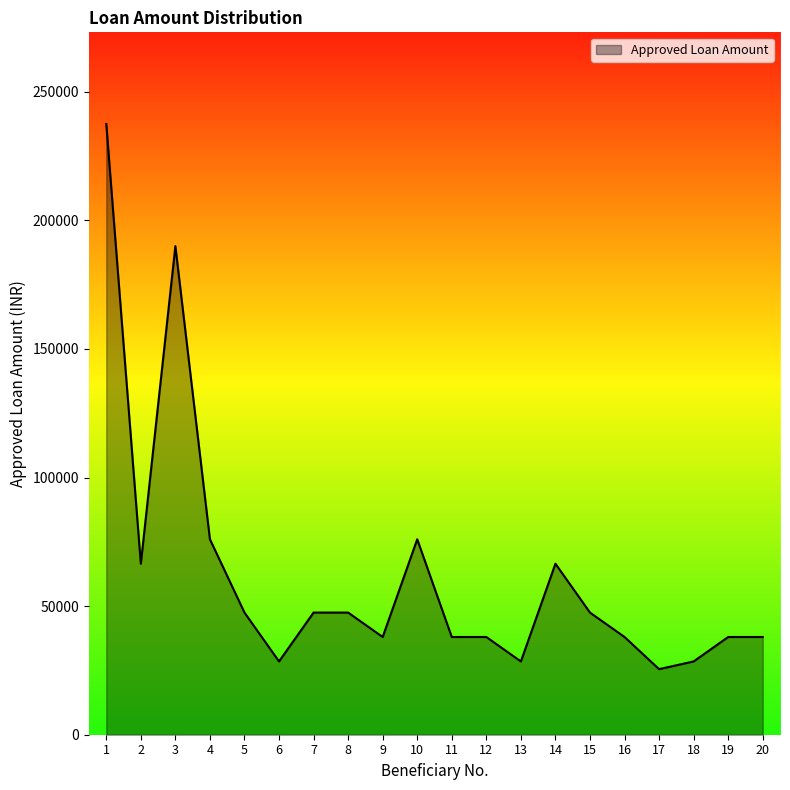

What is the ratio of the value at 19 to the value at 17?

1.5